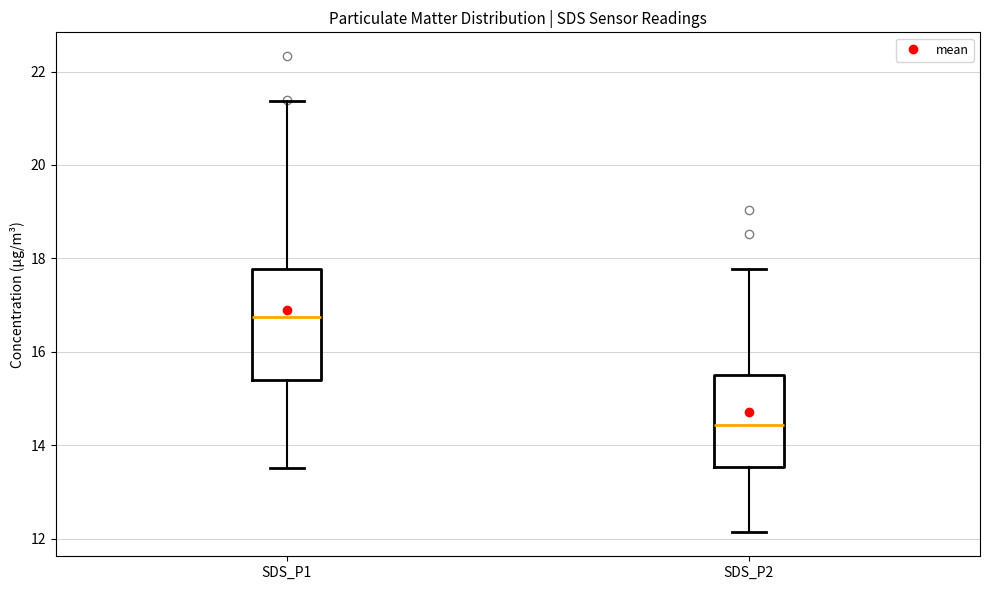

Reading left to right, transcribe this box plot: for each box, give where its median line is, the range the box spans, and where its two whiskers end, as read against the y-axis. The values are not printed on the chart, so give them approximately, as read against the axis.

SDS_P1: median 16.8, box 15.4 to 17.8, whiskers 13.6 to 21.4
SDS_P2: median 14.4, box 13.6 to 15.4, whiskers 12.2 to 17.8